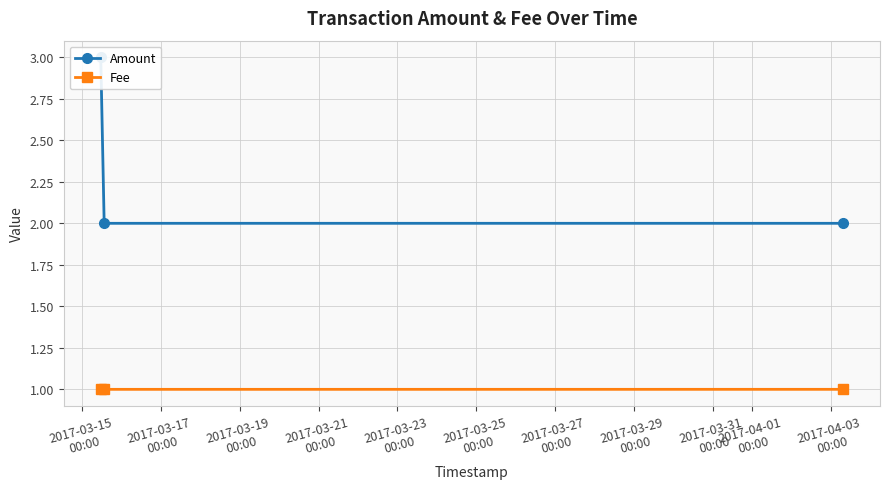

Reading left to right, what are all the values shown in this chart?

Amount: 3.0	2.0	2.0
Fee: 1.0	1.0	1.0